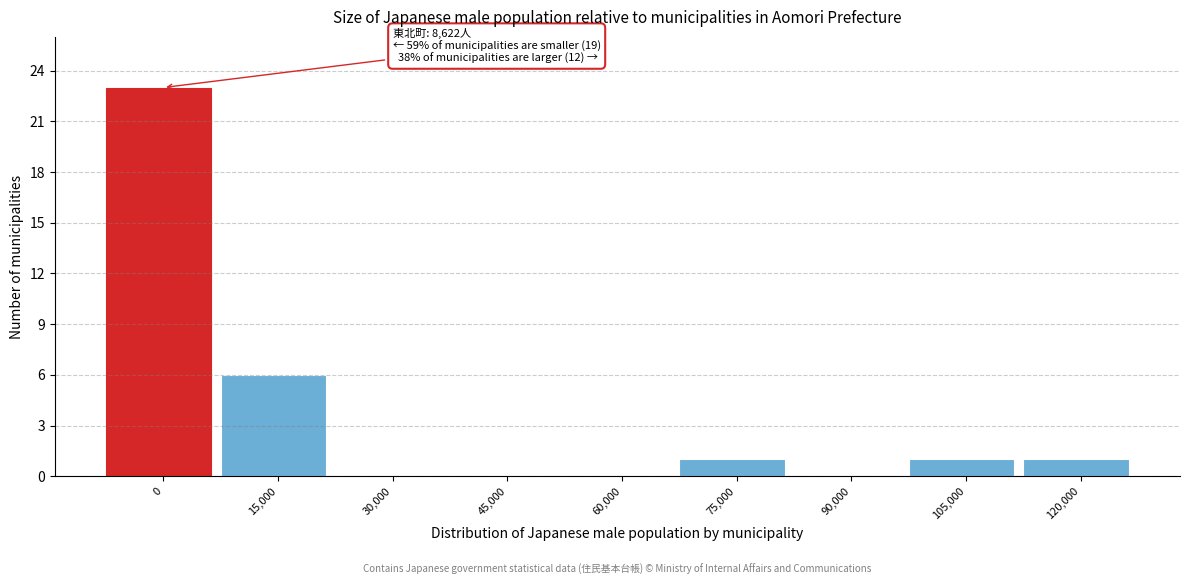

Reading left to right, list all the values displayed in this chart.

0=23	15,000=6	30,000=0	45,000=0	60,000=0	75,000=1	90,000=0	105,000=1	120,000=1